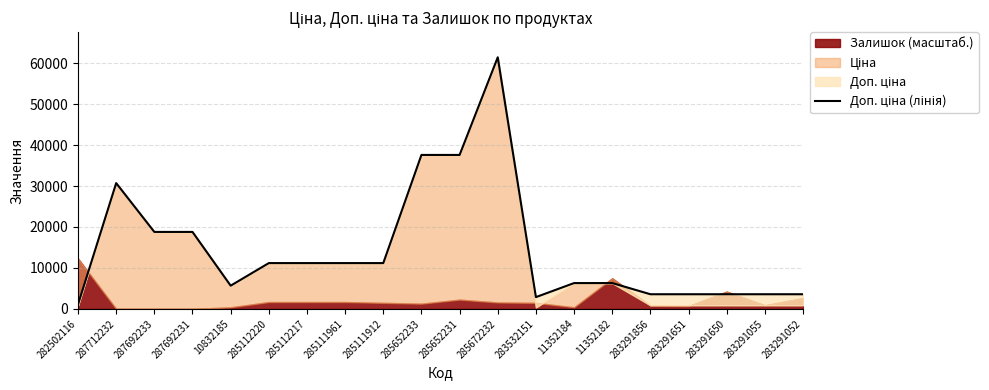

What is the difference between the maximum and minimum values?

60325.1